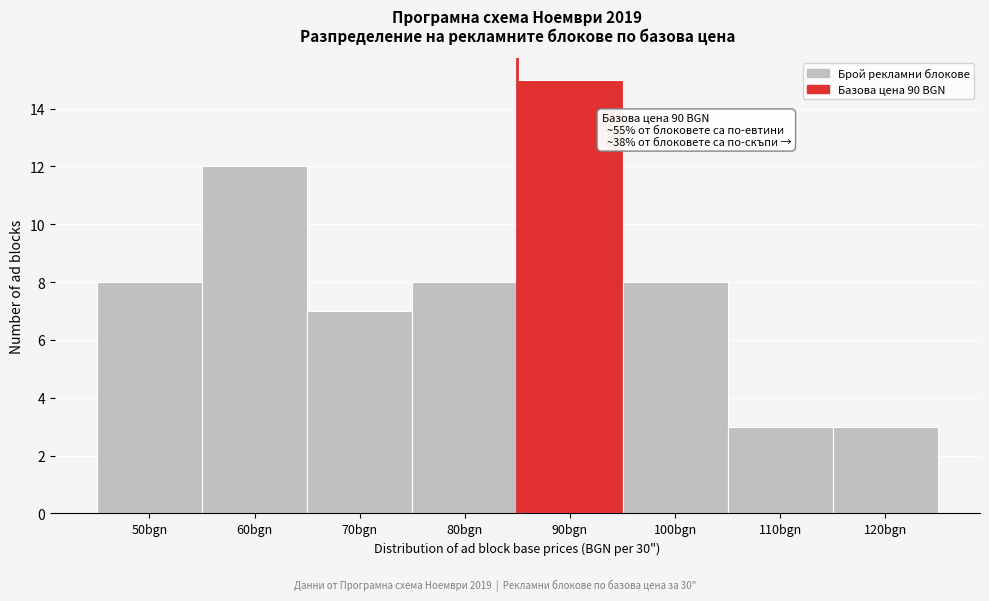

Reading left to right, list all the values displayed in this chart.

8	12	7	8	15	8	3	3